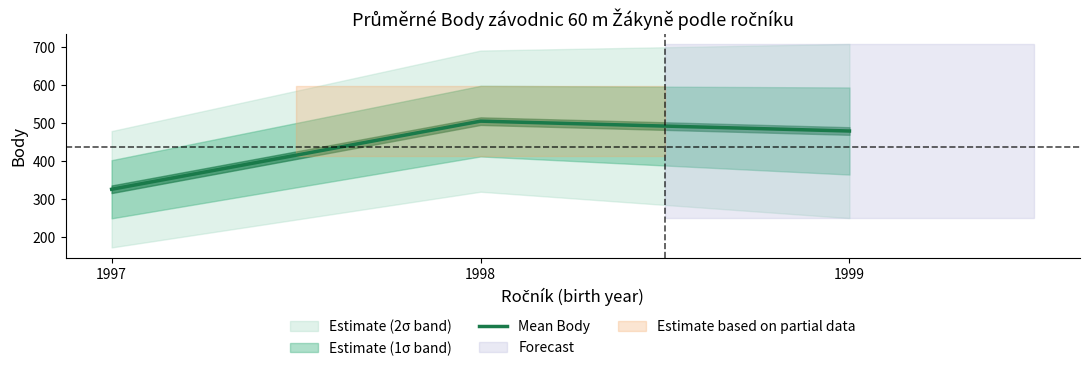

Reading left to right, list all the values displayed in this chart.

325.2	504.6	478.6